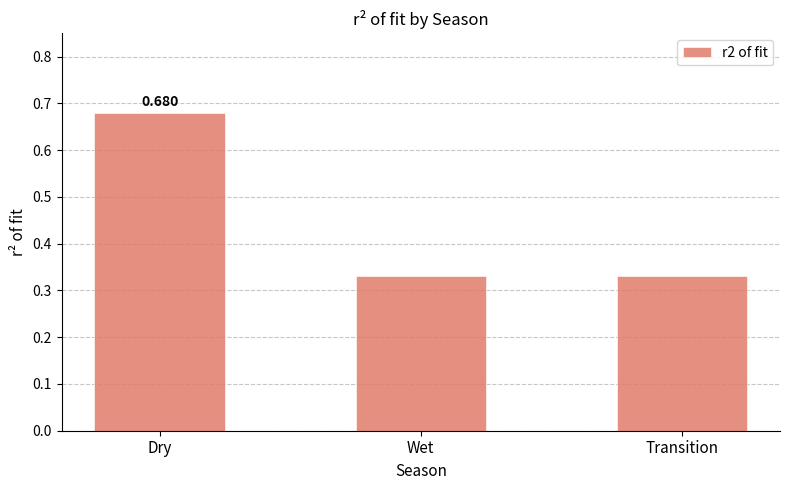

Which label corresponds to the largest value in the chart?

Dry